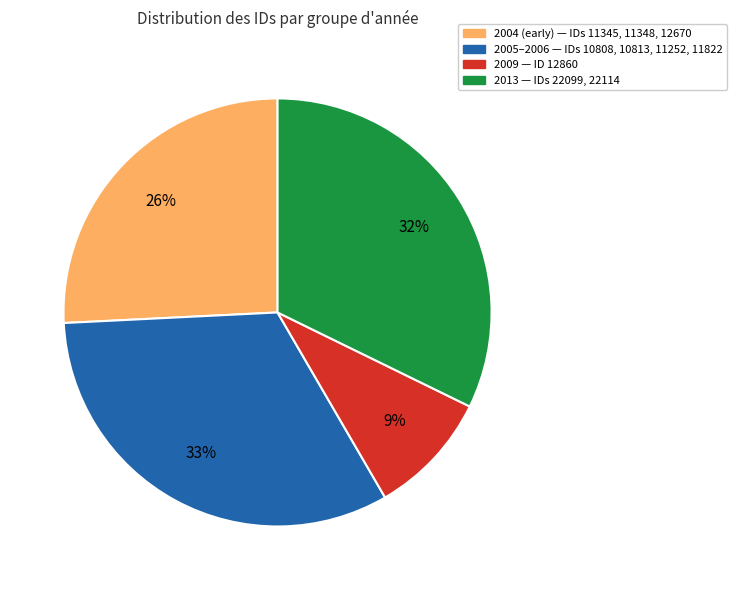

To the nearest percent, what is the average slice percentage?

25%